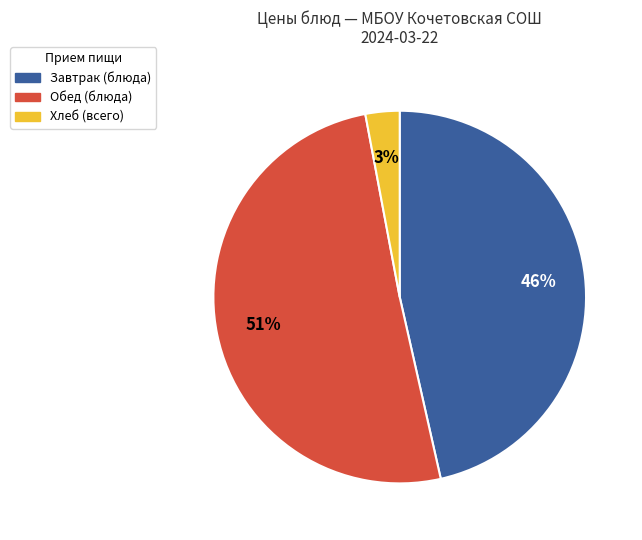

To the nearest percent, what is the difference between the largest and smallest slice percentages?

48%